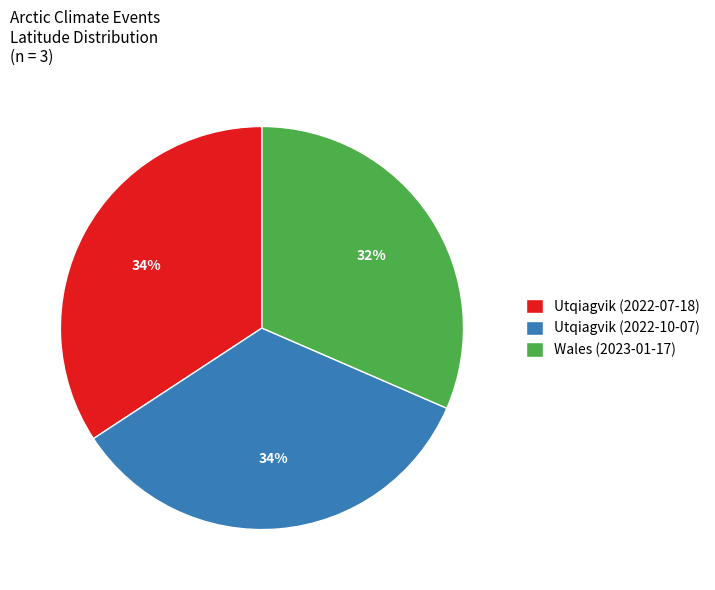

Do Utqiagvik (2022-10-07) and Utqiagvik (2022-07-18) together represent more than half of the pie?

Yes